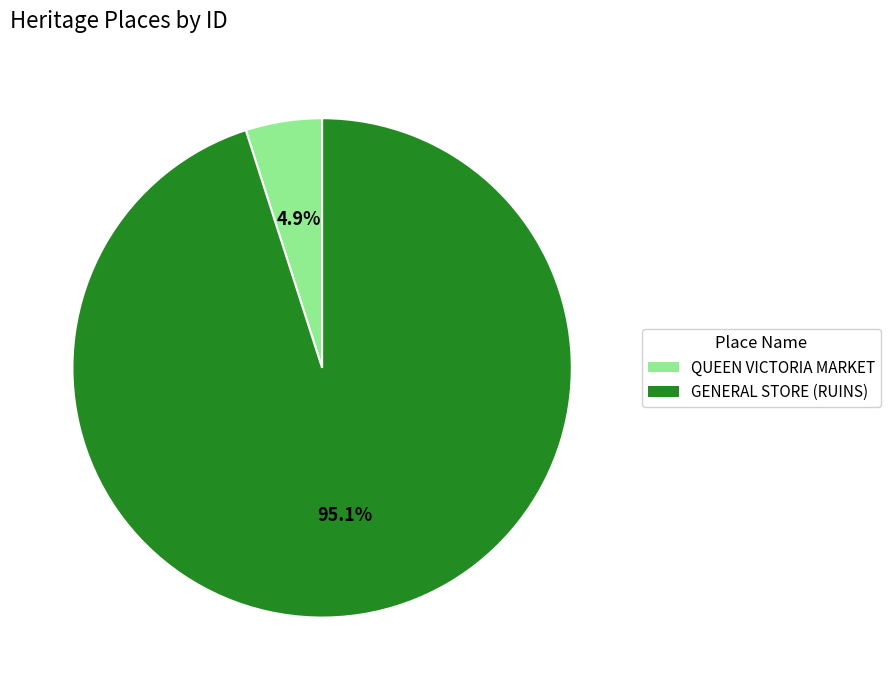

To the nearest percent, what is the average slice percentage?

50%